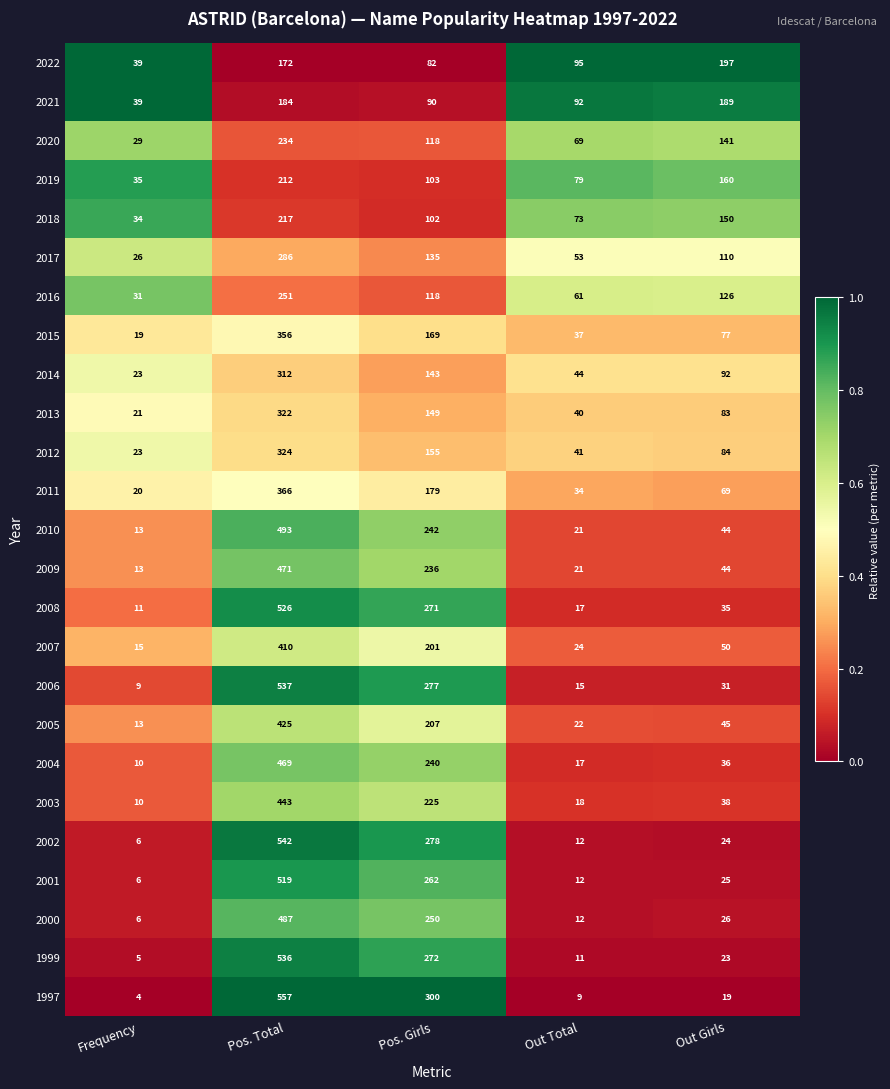

The 2015 series shows 169 at Pos. Girls. True or false?

True